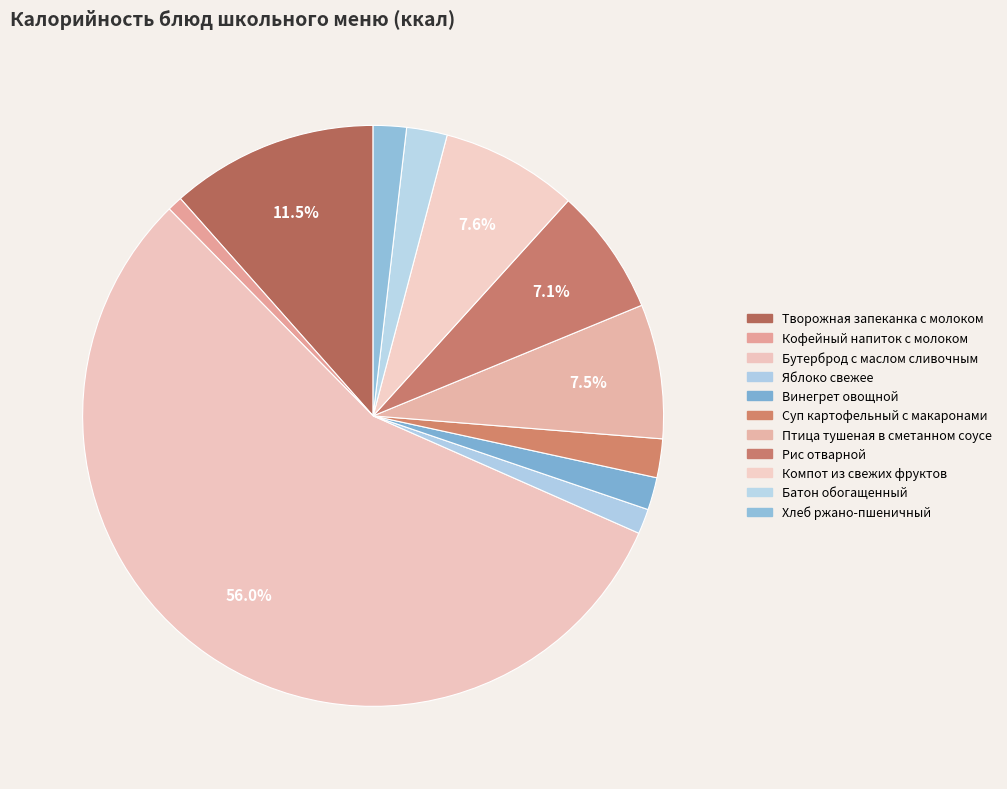

Count the number of slices in the pie.

11